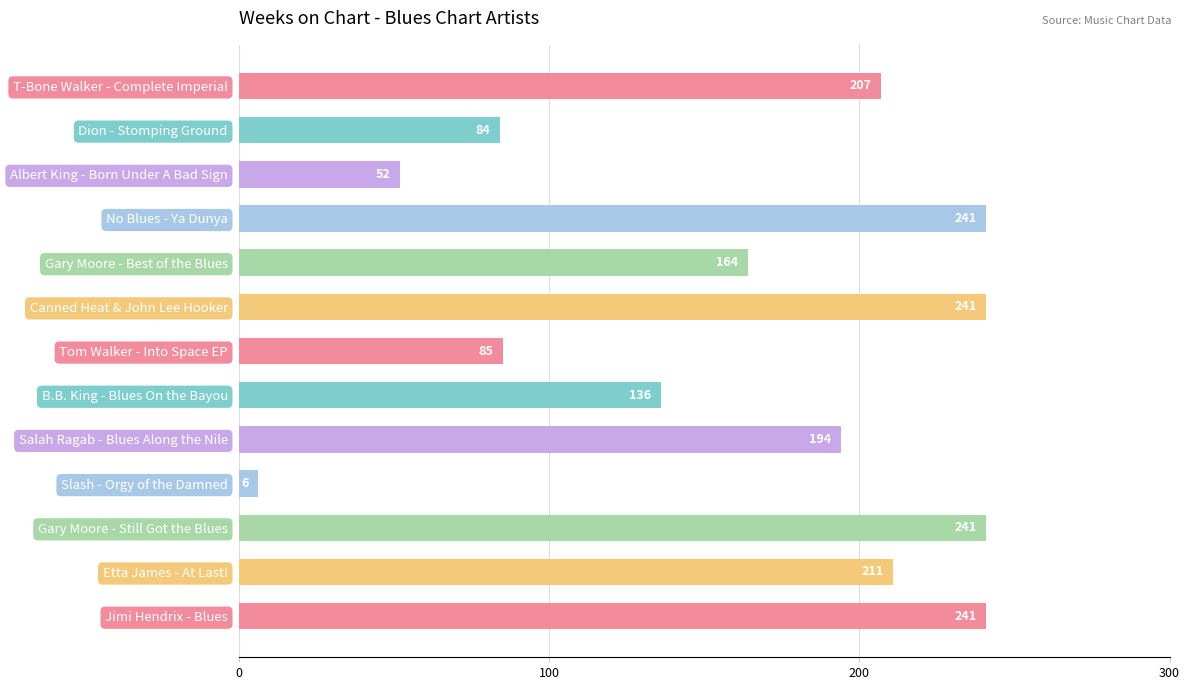

Between Etta James - At Last! and Salah Ragab - Blues Along the Nile, which is larger?

Etta James - At Last!